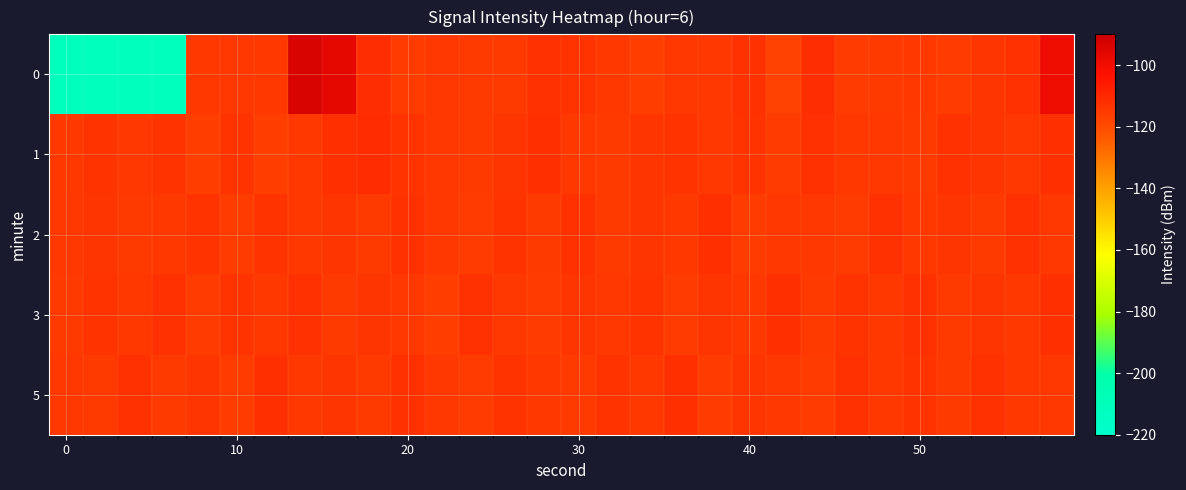

Rank the series by their maximum value, from lowest to highest.

2, 3, 5, 1, 0